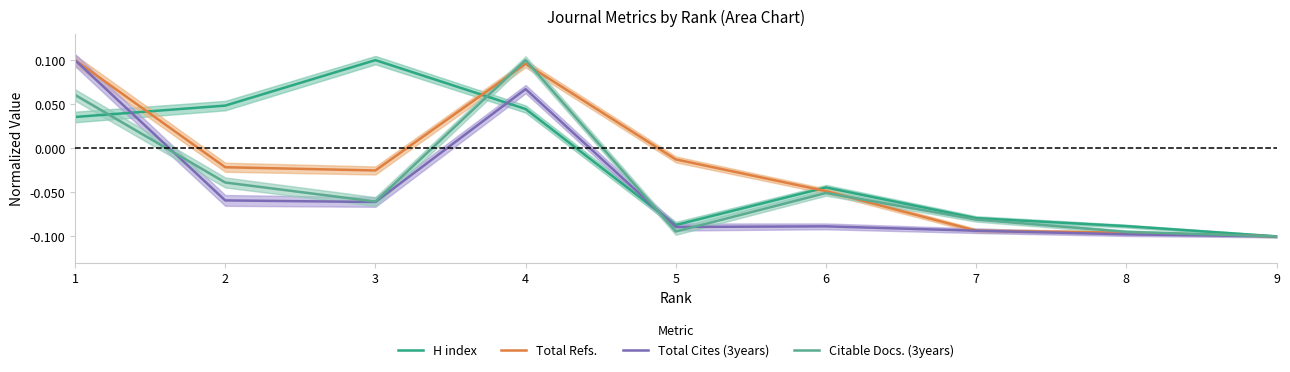

What is the approximate value of Citable Docs. (3years) at 9?

-0.1